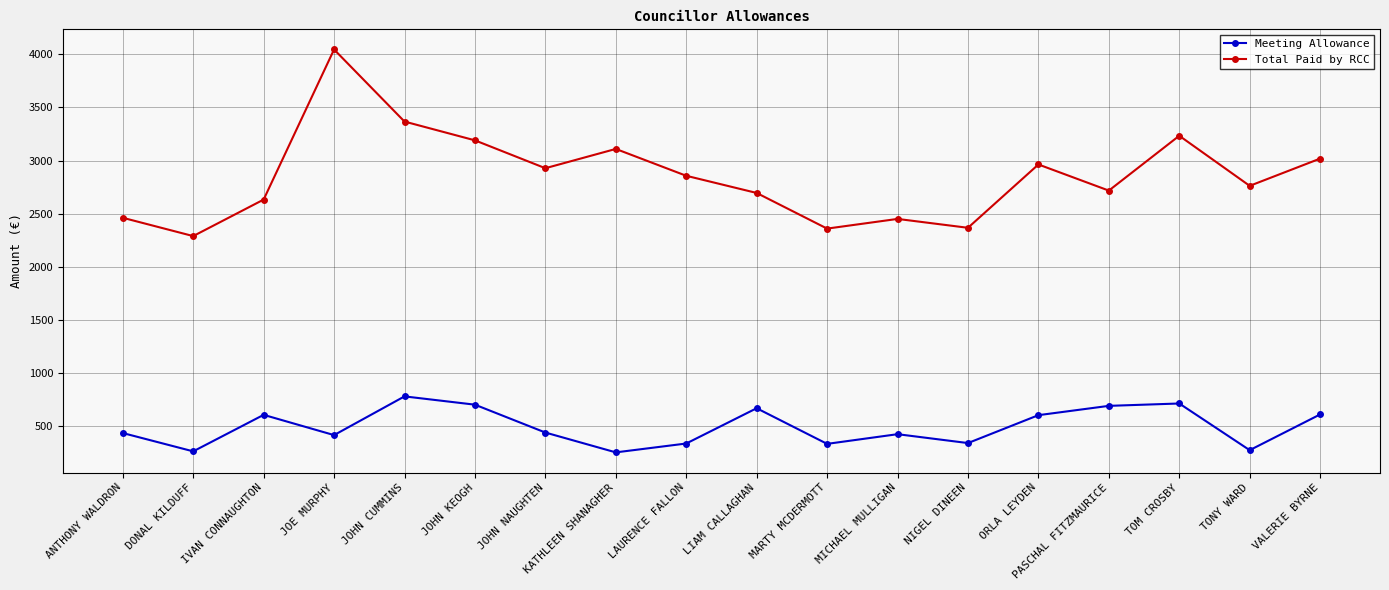

Which series changed the most between IVAN CONNAUGHTON and VALERIE BYRNE?

Total Paid by RCC